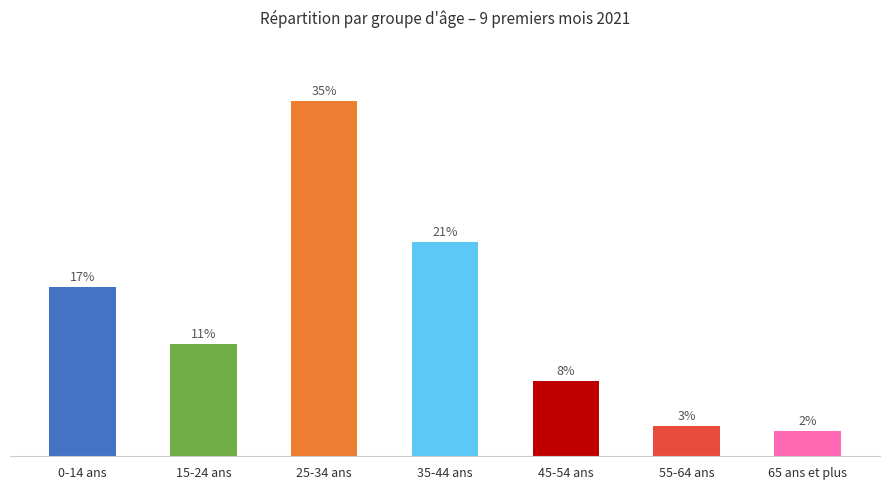

Rank the categories by value from lowest to highest.

65 ans et plus, 55-64 ans, 45-54 ans, 15-24 ans, 0-14 ans, 35-44 ans, 25-34 ans